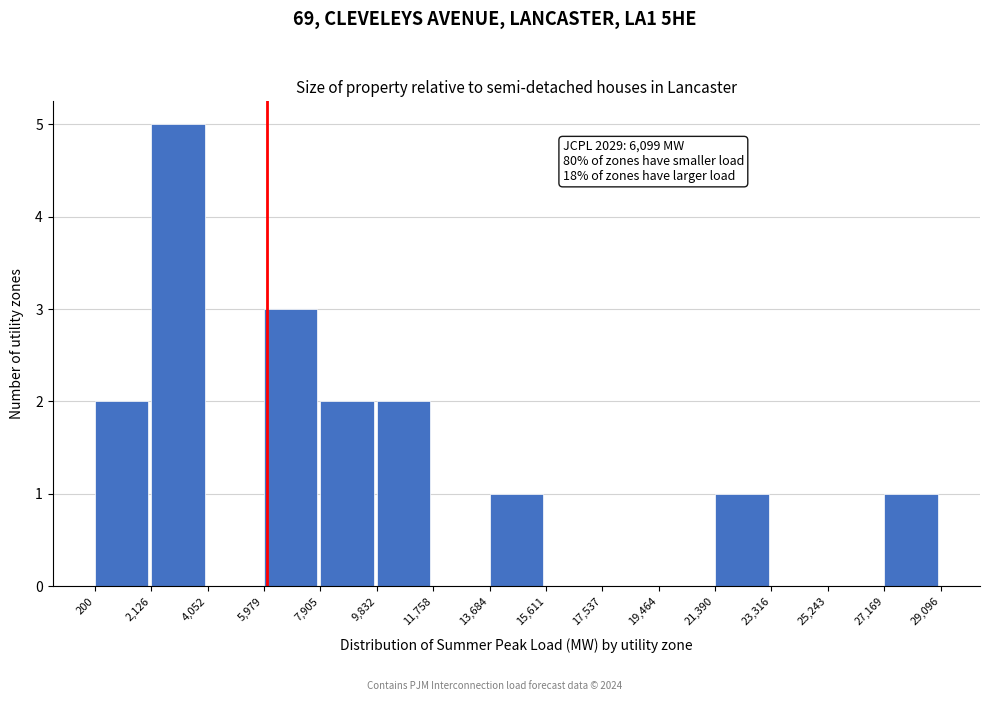

Over which range of the x-axis is the bar tallest?

2,126 to 4,052